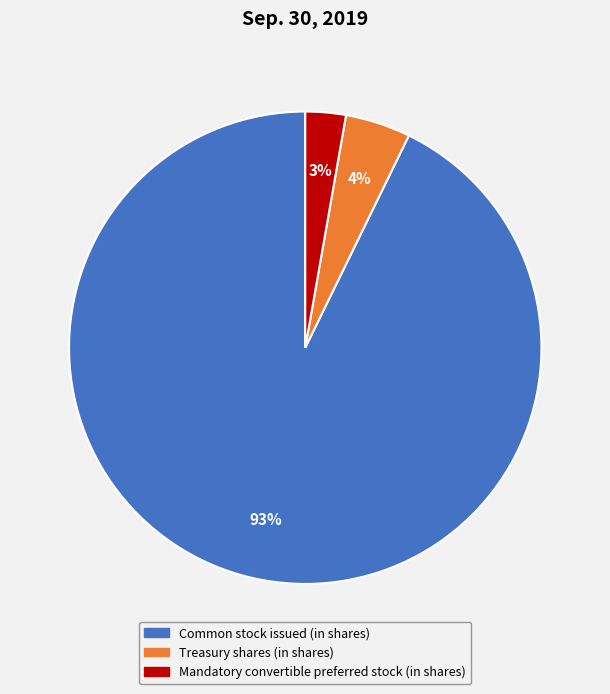

Does Mandatory convertible preferred stock (in shares) account for over 50% of the chart?

No